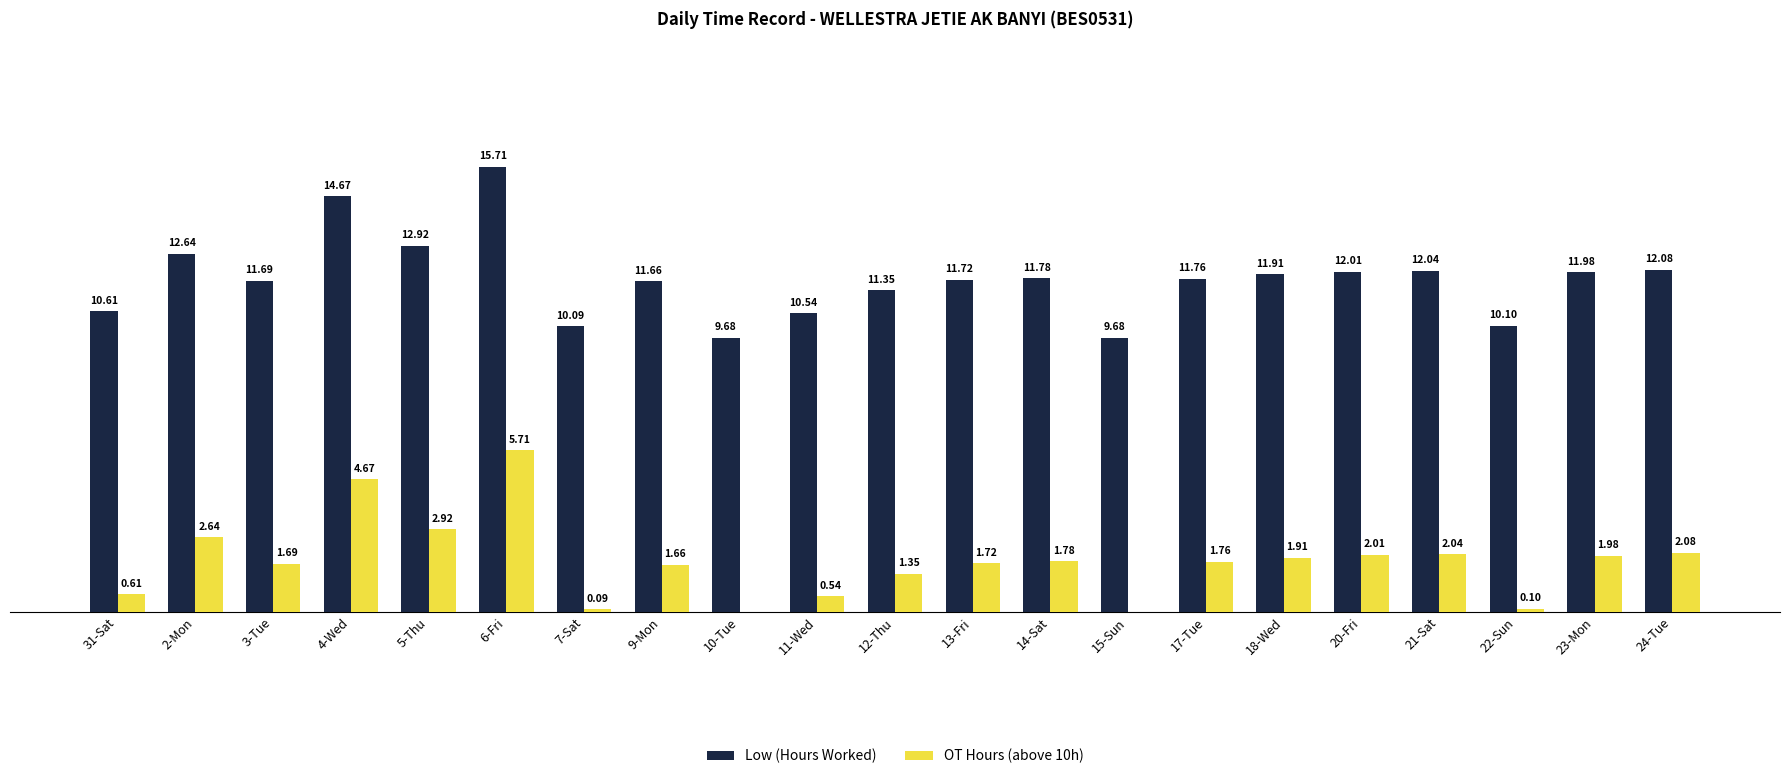

At which category is the sum across all series the highest?

6-Fri